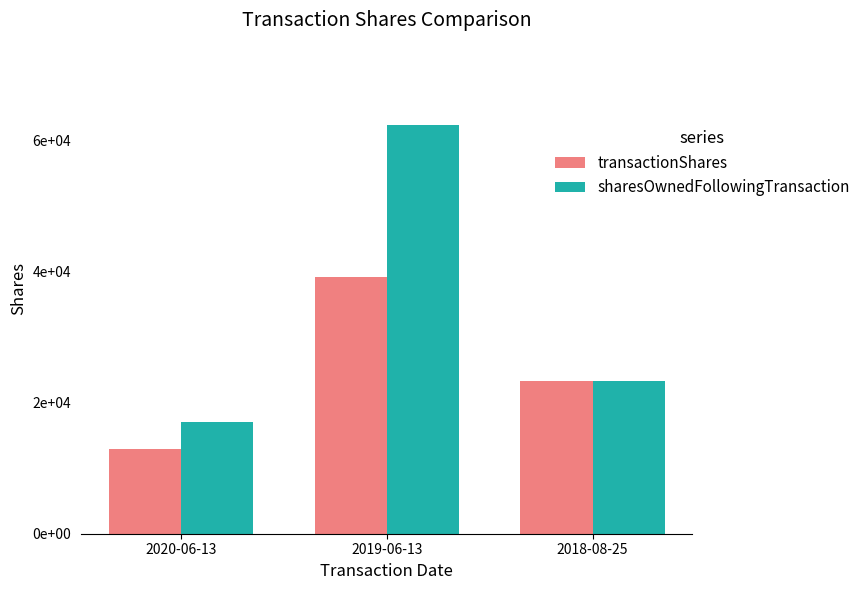

Are the bars horizontal?

No